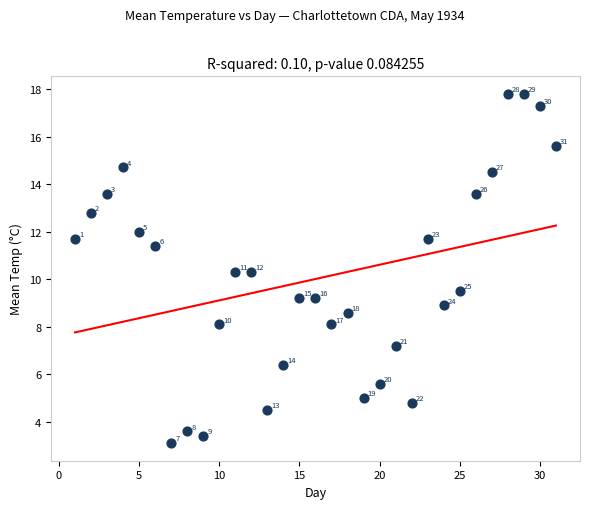

What Y value in the scatter plot is closest to 10?

10.3